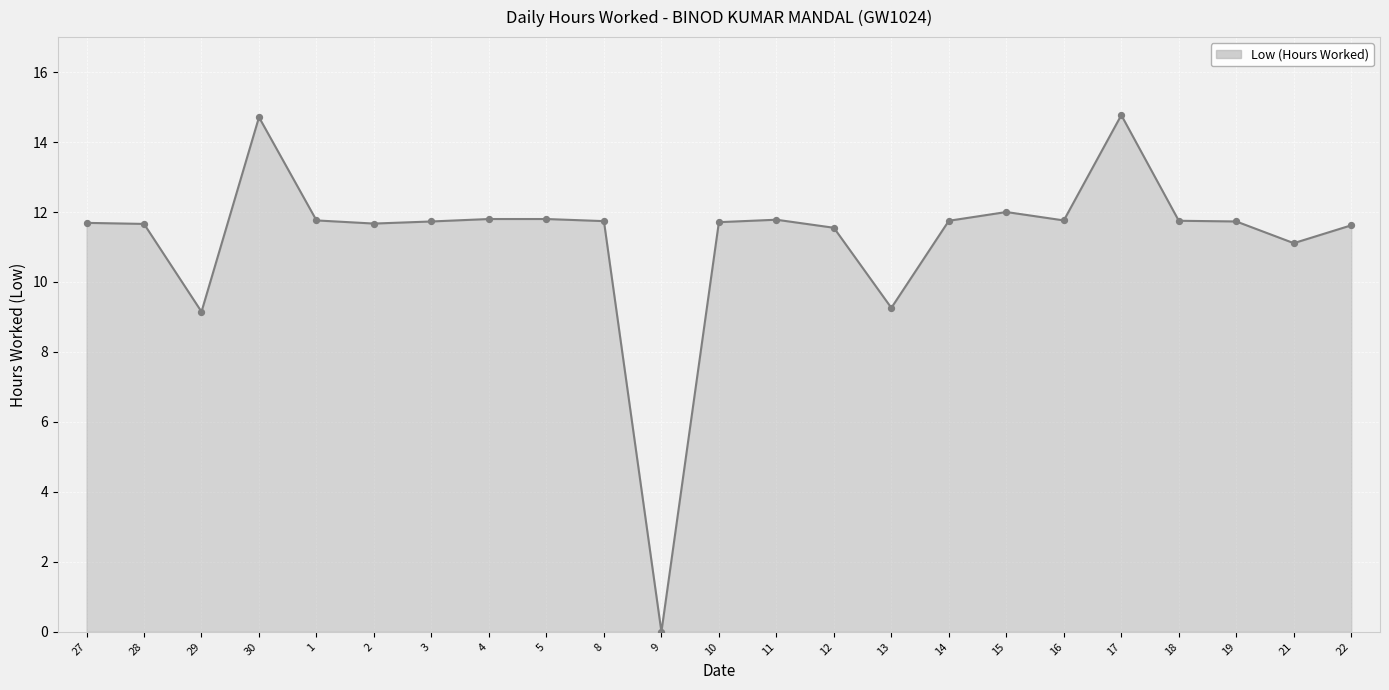

What is the change in value from 5 to 15?

+0.2